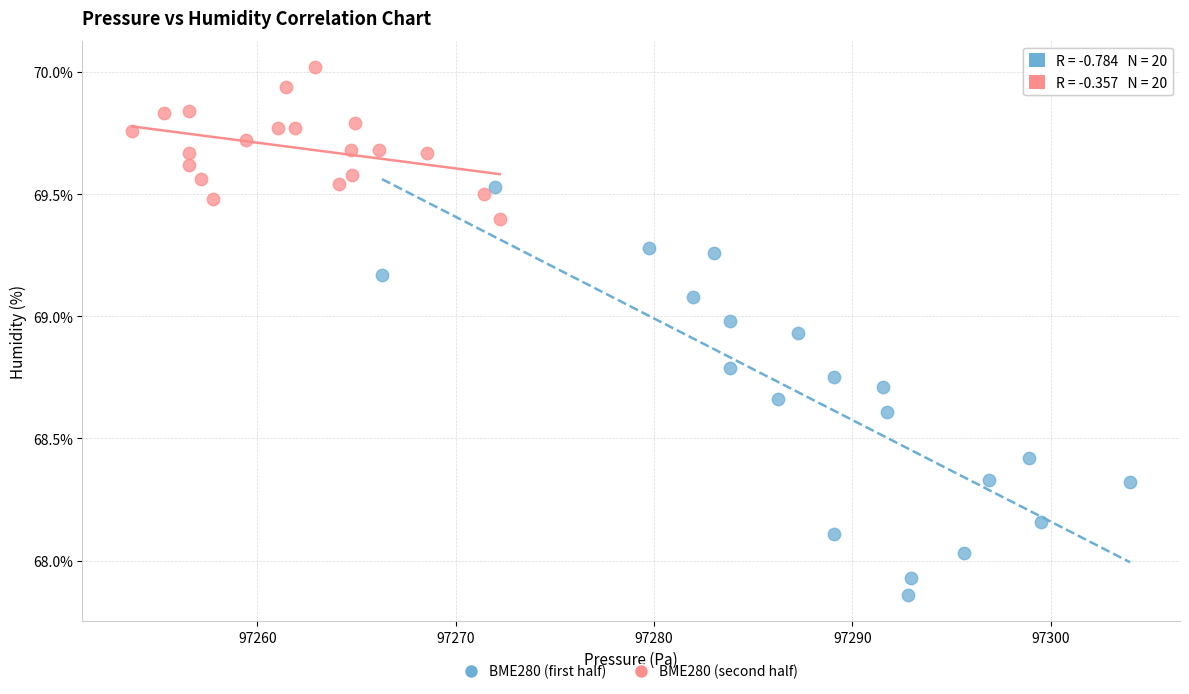

Which series reaches the minimum Y coordinate?

BME280 (first half)